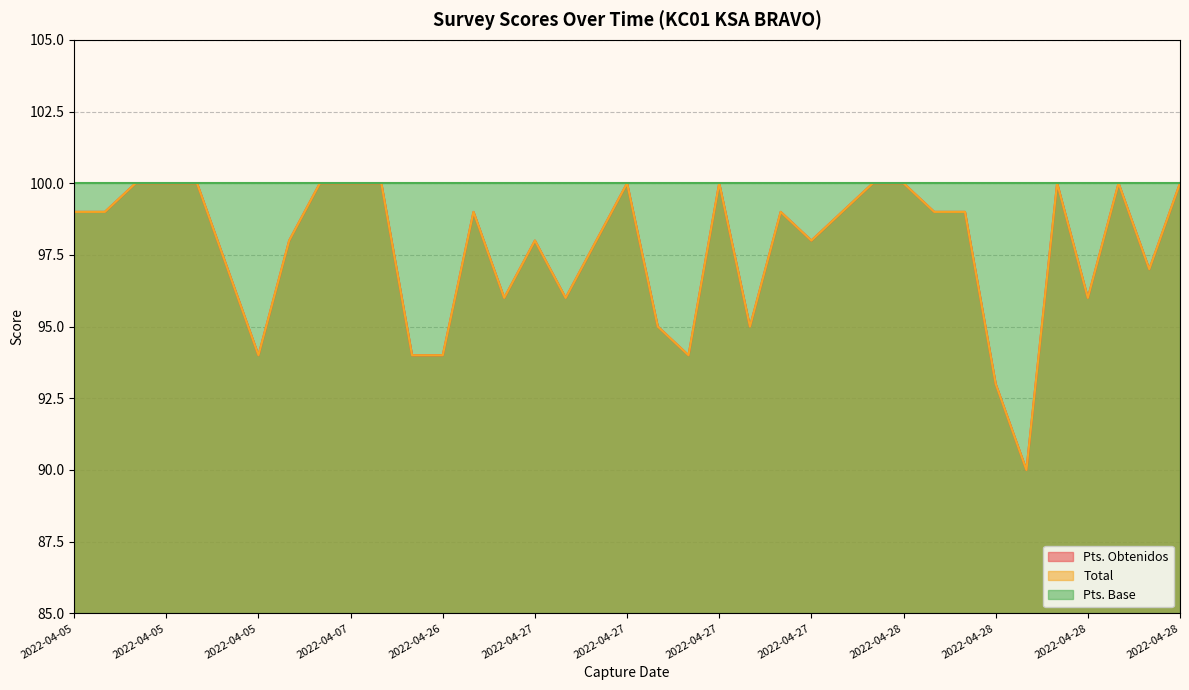

At which label is Total closest to 95?

2022-04-27